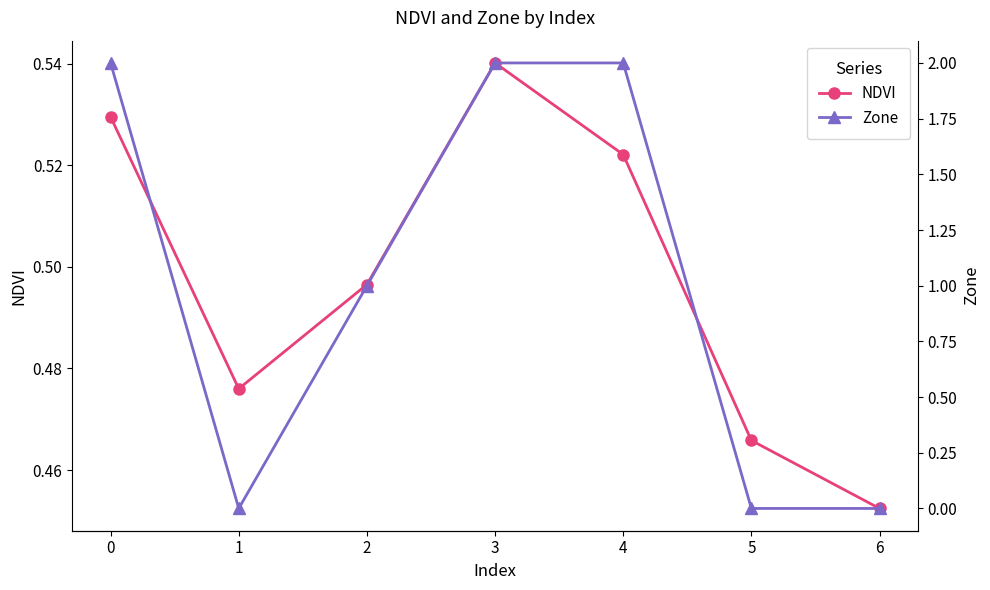

In NDVI, how many points are lower than both neighbors (excluding endpoints)?

1